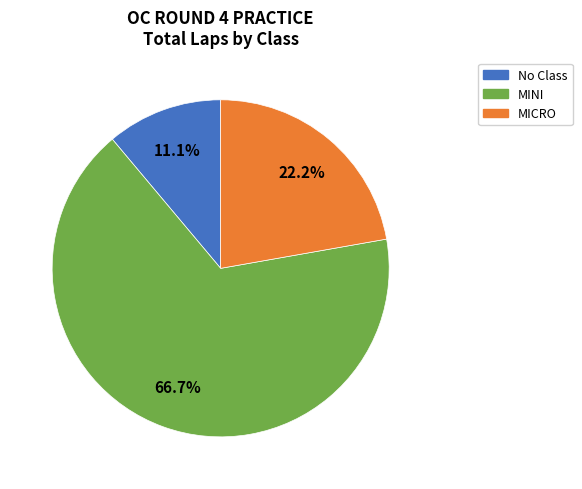

To the nearest percent, what is the difference between the largest and smallest slice percentages?

56%